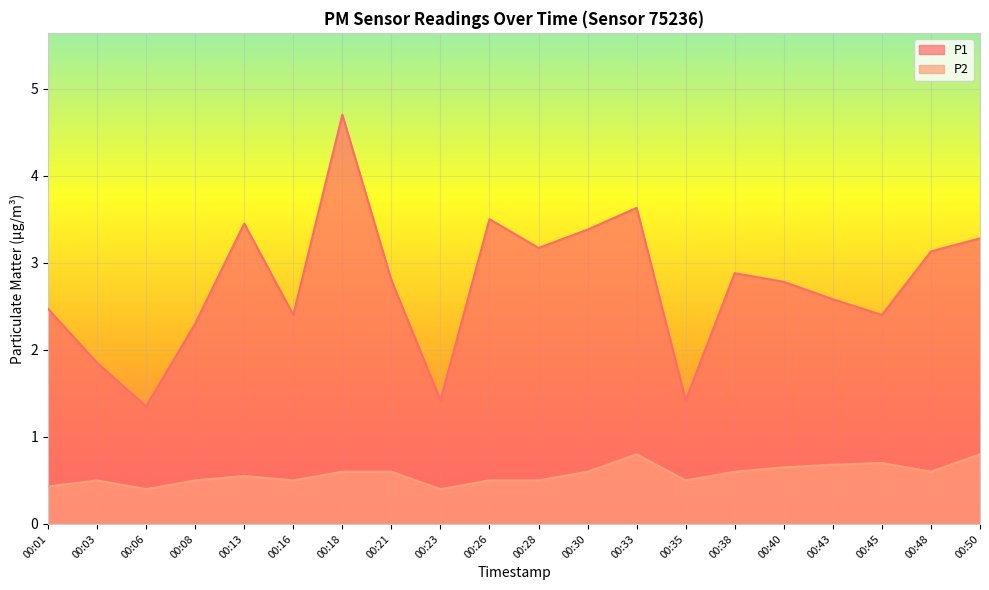

Reading left to right, extract all data points from this chart.

P1: 00:01=2.5	00:03=1.9	00:06=1.4	00:08=2.3	00:13=3.5	00:16=2.4	00:18=4.7	00:21=2.8	00:23=1.4	00:26=3.5	00:28=3.2	00:30=3.4	00:33=3.6	00:35=1.4	00:38=2.9	00:40=2.8	00:43=2.6	00:45=2.4	00:48=3.1	00:50=3.3
P2: 00:01=0.4	00:03=0.5	00:06=0.4	00:08=0.5	00:13=0.6	00:16=0.5	00:18=0.6	00:21=0.6	00:23=0.4	00:26=0.5	00:28=0.5	00:30=0.6	00:33=0.8	00:35=0.5	00:38=0.6	00:40=0.7	00:43=0.7	00:45=0.7	00:48=0.6	00:50=0.8